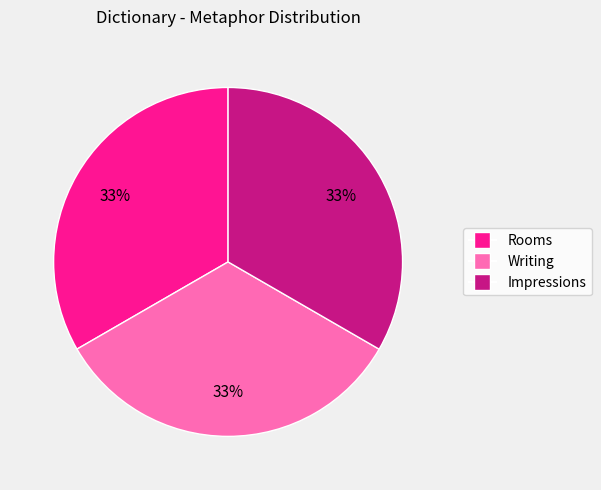

What is the ratio of the value at Rooms to the value at Impressions?

1.0